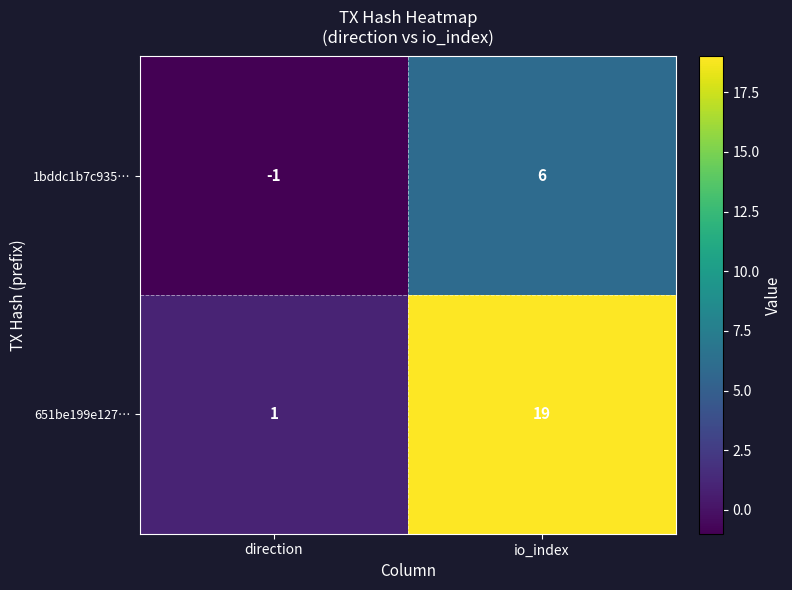

Reading left to right, transcribe all the data shown in this chart.

1bddc1b7c935…: -1	6
651be199e127…: 1	19